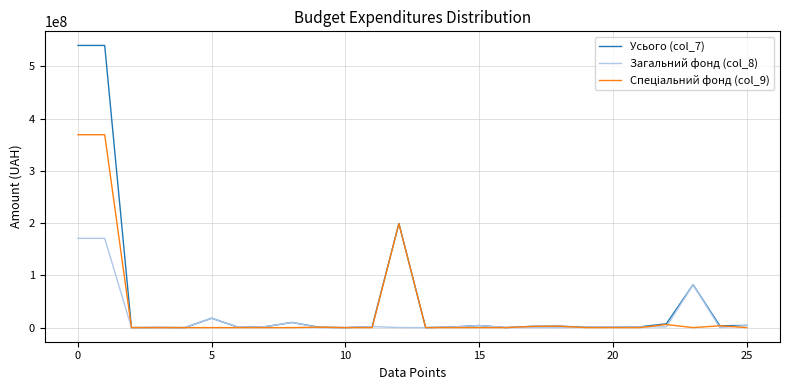

Which series has the widest spread of values?

Усього (col_7)